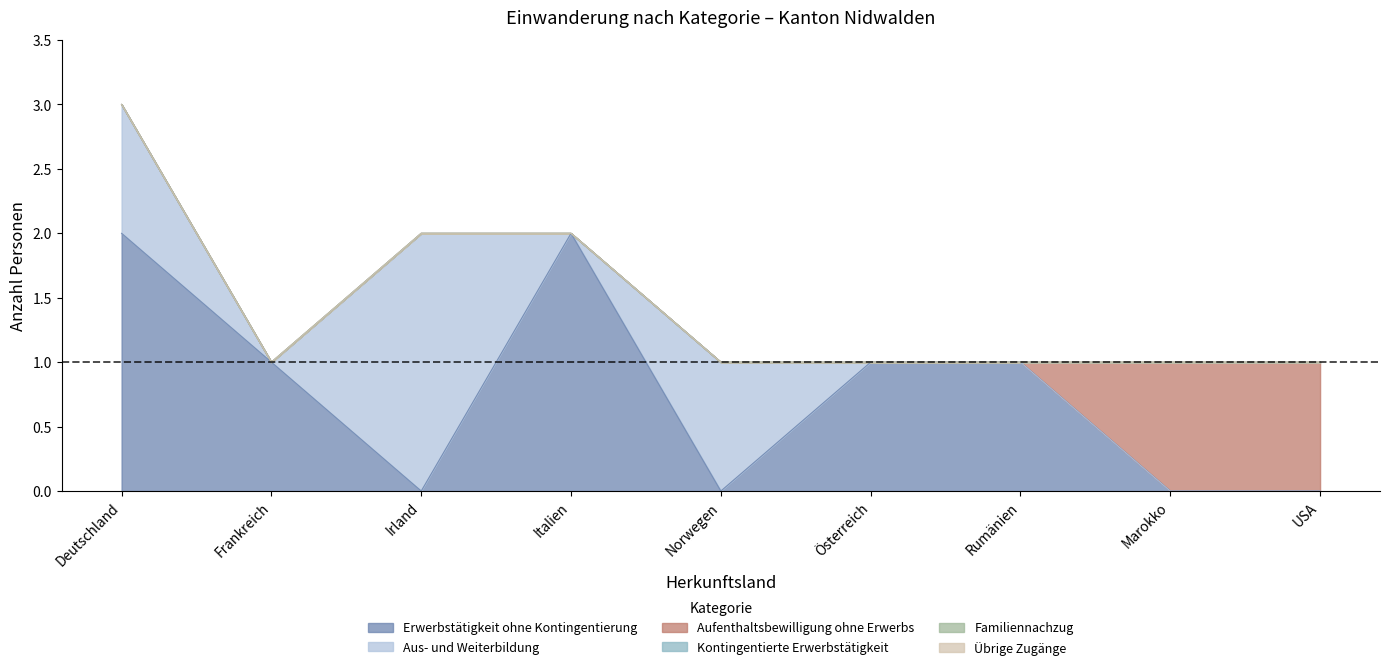

What is the difference between the maximum and minimum values in the Aus- und Weiterbildung series?

2